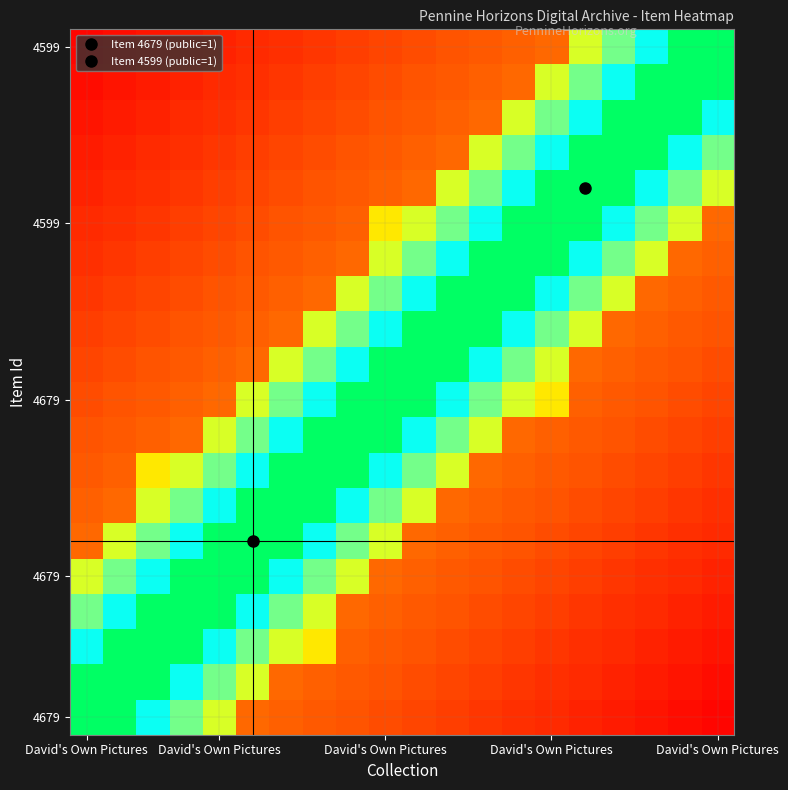

Which category has the highest value across all series?

David's Own Pictures